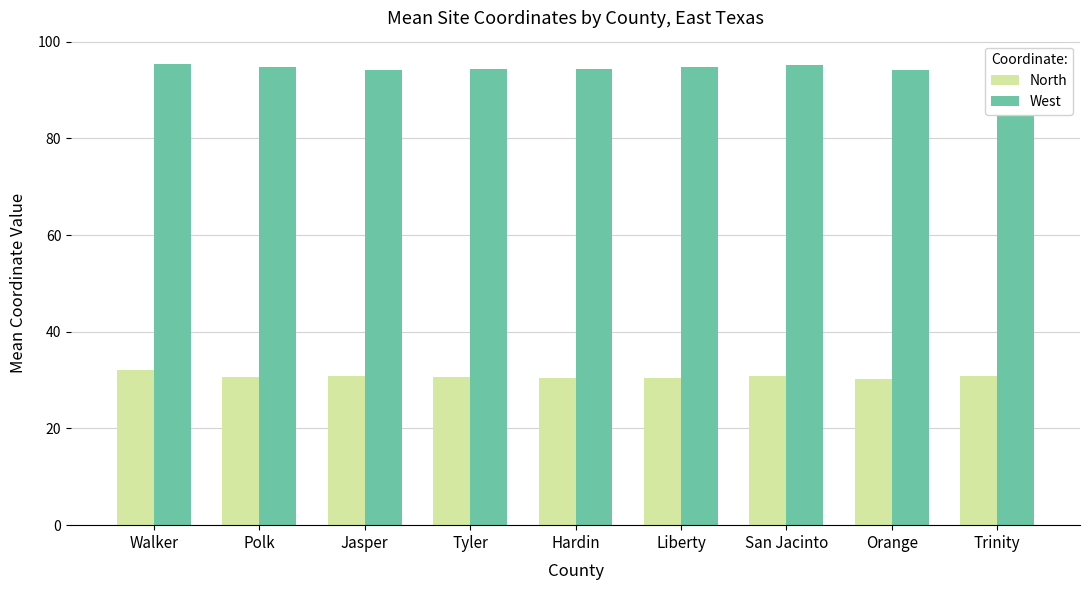

What position from the right is Jasper?

7